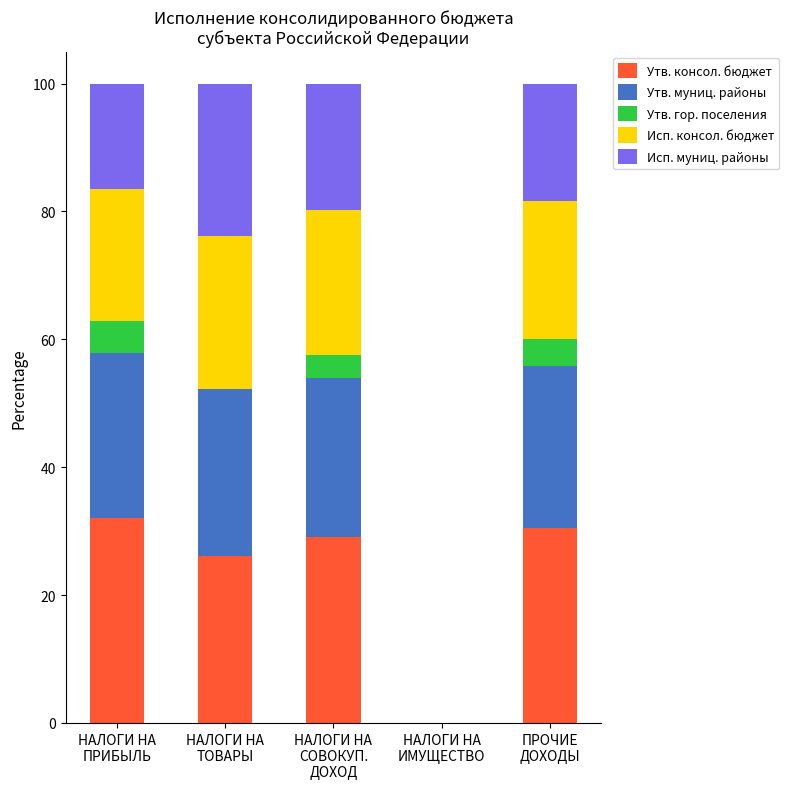

What is the highest value of the Утв. консол. бюджет series?

32.0